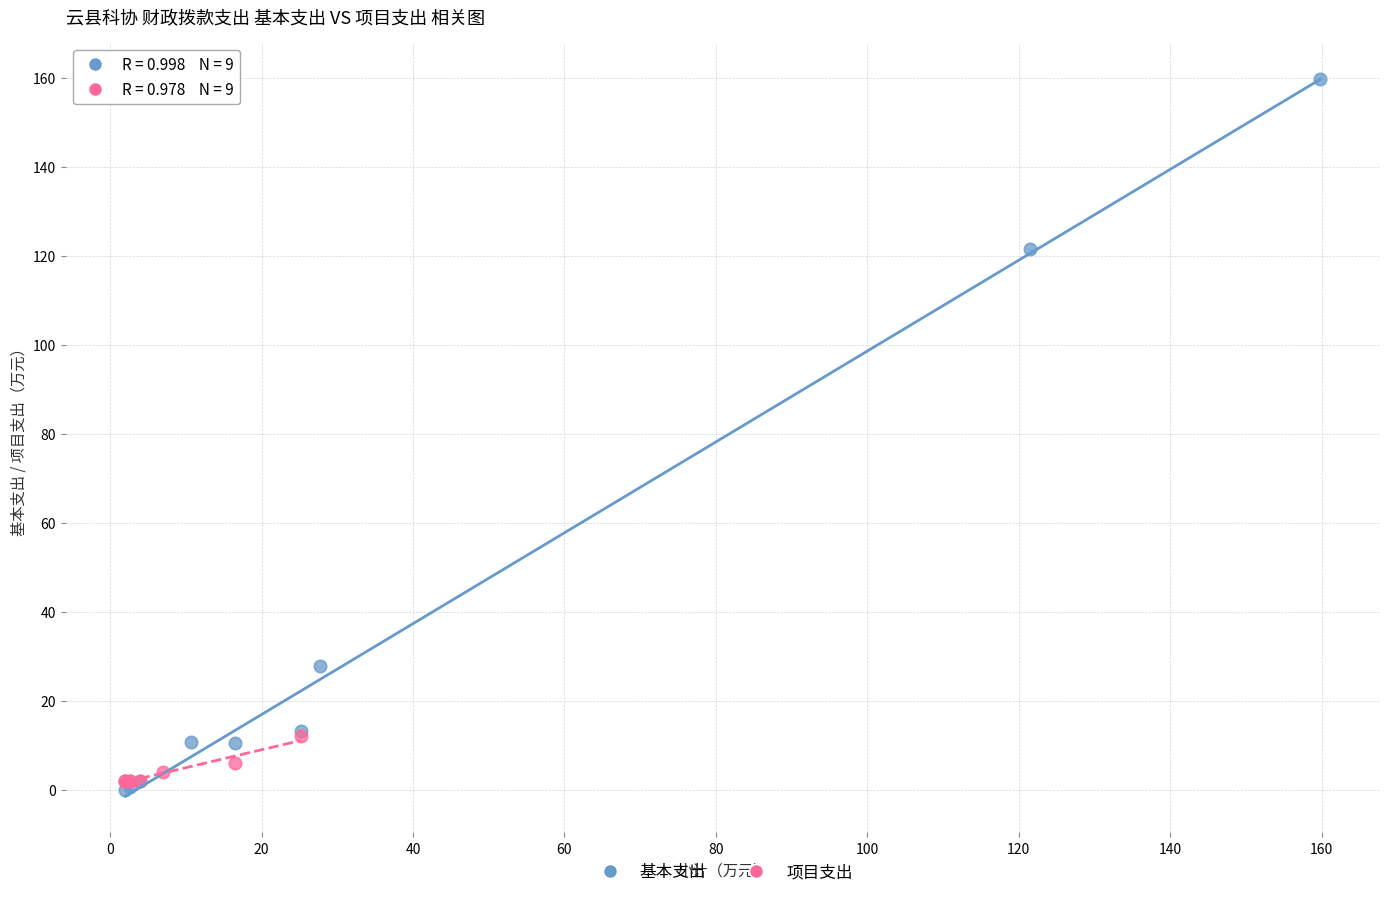

Which series reaches the maximum Y coordinate?

基本支出